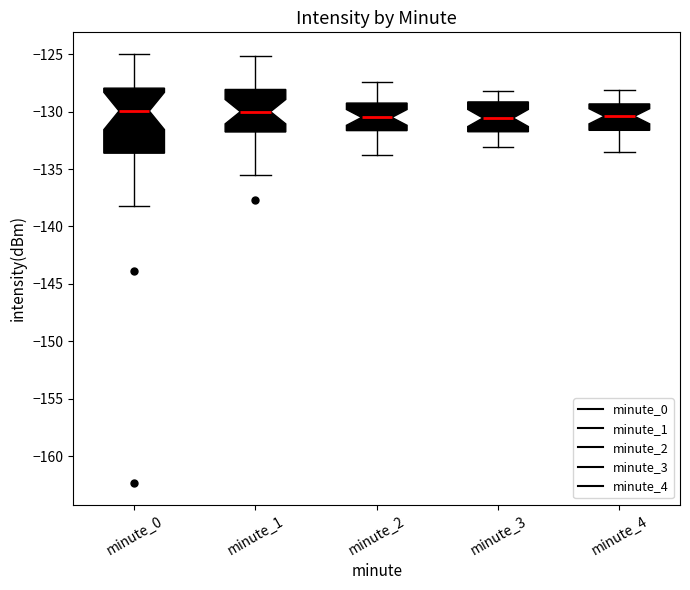

Reading left to right, read every box against the y-axis: the position of its median line, the range the box covers, and the ends of its whiskers. The values are not printed on the chart, so give them approximately, as read against the axis.

minute_0: median -130.0, box -133.5 to -128.0, whiskers -138.0 to -125.0
minute_1: median -130.0, box -132.0 to -128.0, whiskers -135.5 to -125.0
minute_2: median -130.5, box -131.5 to -129.0, whiskers -134.0 to -127.5
minute_3: median -130.5, box -131.5 to -129.0, whiskers -133.0 to -128.0
minute_4: median -130.5, box -131.5 to -129.5, whiskers -133.5 to -128.0